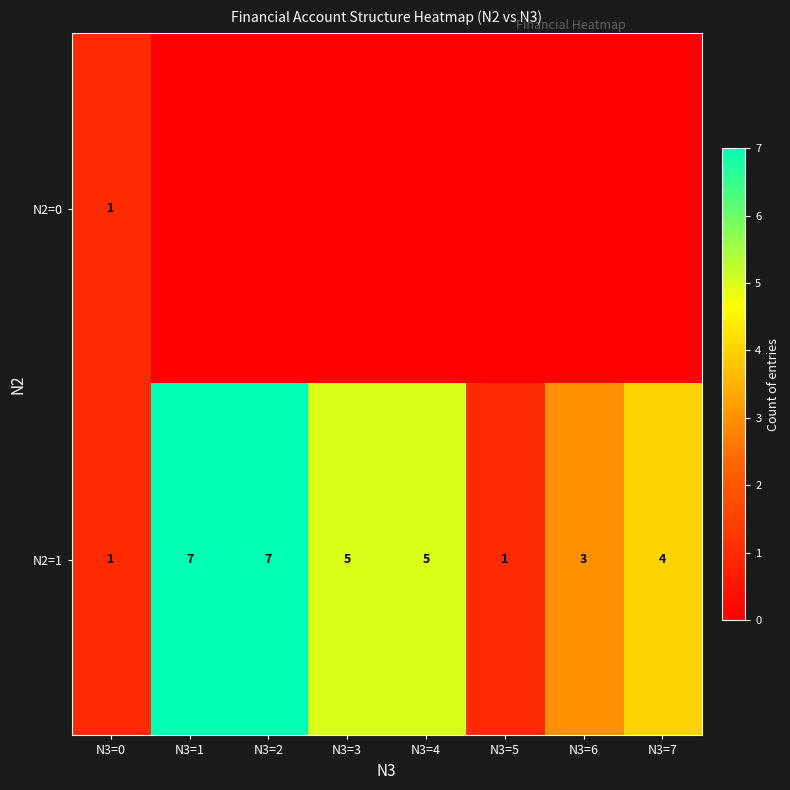

Is it true that N2=1 equals 4 at N3=7?

True